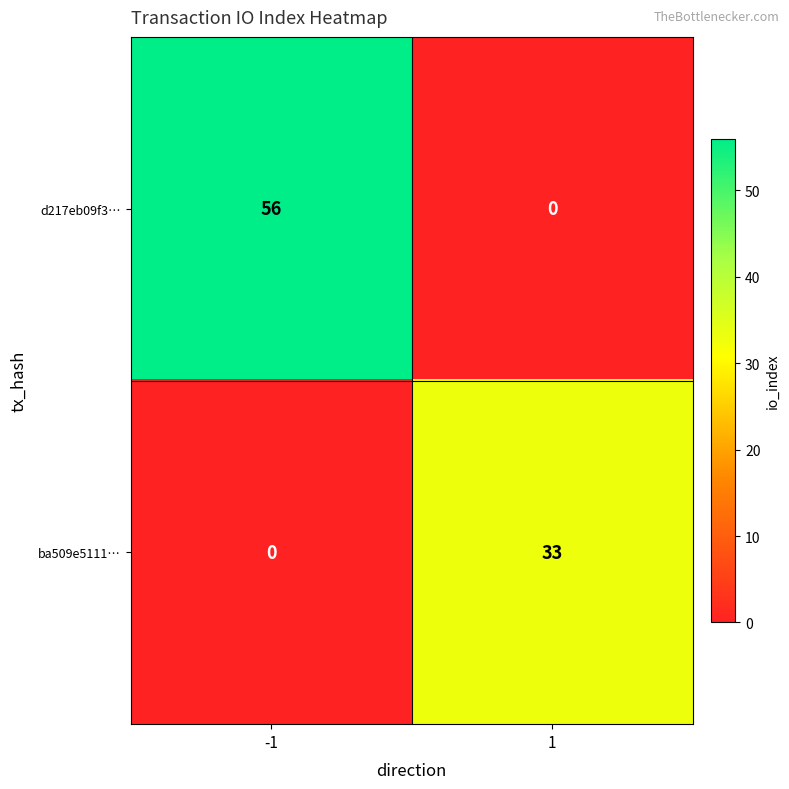

Rank the series by their average value, from lowest to highest.

ba509e5111…, d217eb09f3…